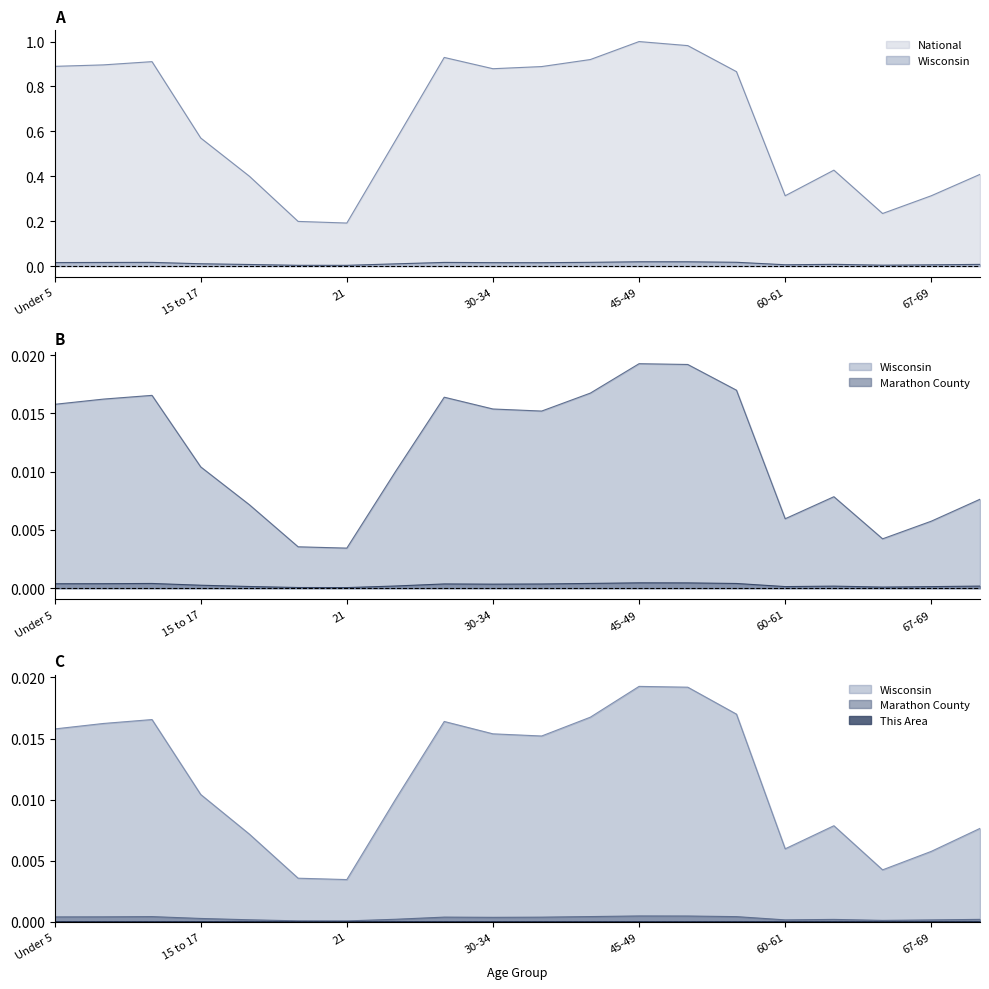

What is the label of the 16th point from the left?

60-61